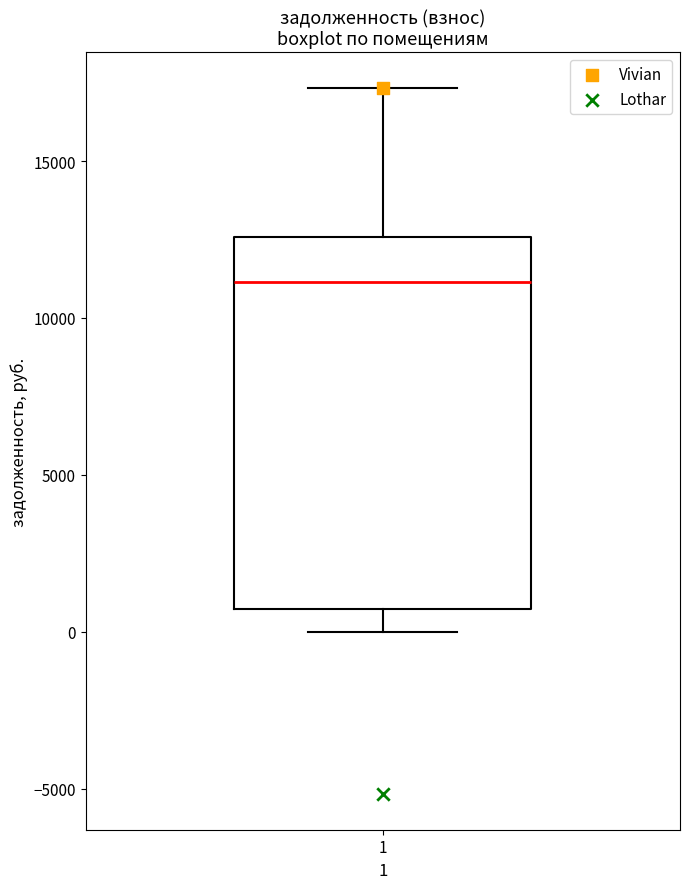

Transcribe this box plot: give where the median line is, the range the box spans, and where the two whiskers end, as read against the y-axis. The values are not printed on the chart, so give them approximately, as read against the axis.

median 11000, box 500 to 12500, whiskers 0 to 17500